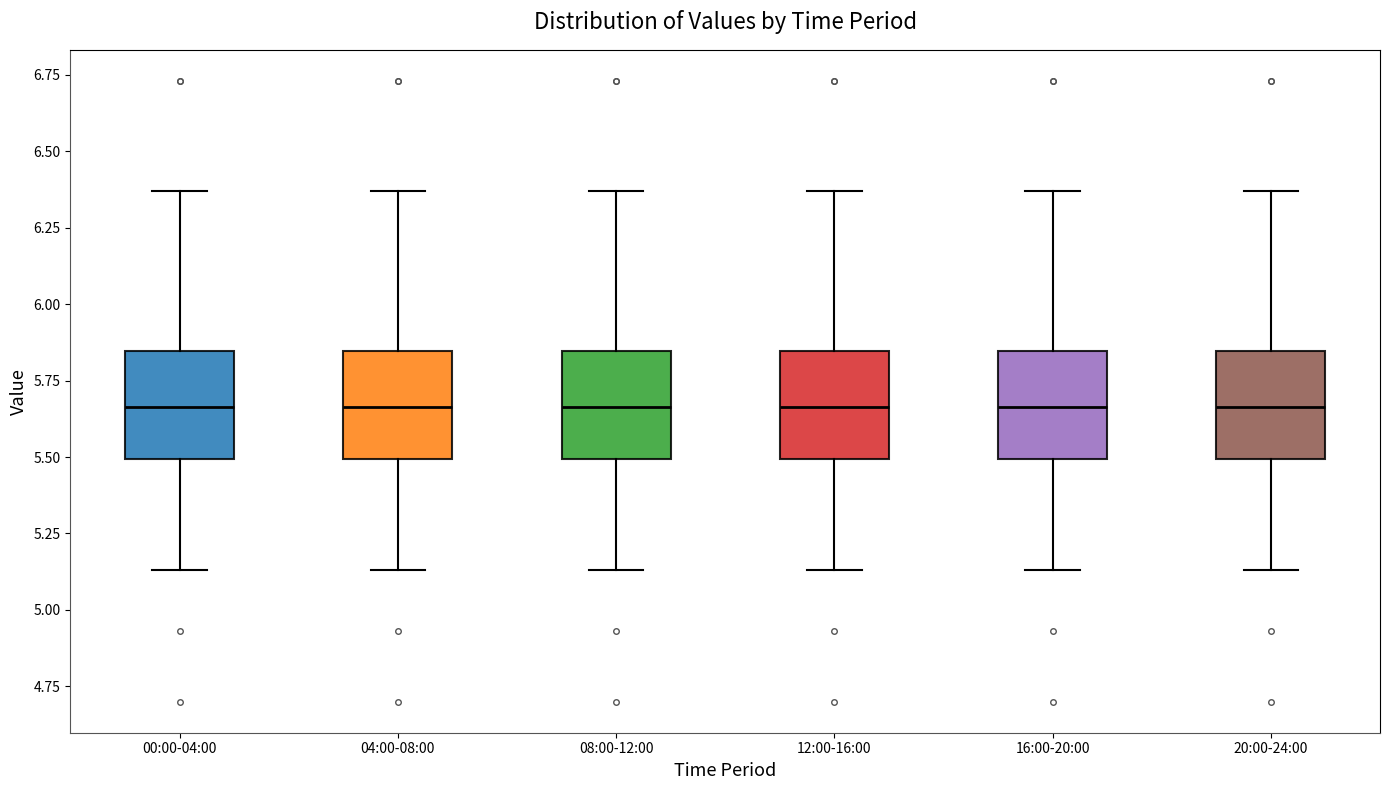

Reading left to right, transcribe this box plot: for each box, give where its median line is, the range the box spans, and where its two whiskers end, as read against the y-axis. The values are not printed on the chart, so give them approximately, as read against the axis.

00:00-04:00: median 5.65, box 5.50 to 5.85, whiskers 5.15 to 6.35
04:00-08:00: median 5.65, box 5.50 to 5.85, whiskers 5.15 to 6.35
08:00-12:00: median 5.65, box 5.50 to 5.85, whiskers 5.15 to 6.35
12:00-16:00: median 5.65, box 5.50 to 5.85, whiskers 5.15 to 6.35
16:00-20:00: median 5.65, box 5.50 to 5.85, whiskers 5.15 to 6.35
20:00-24:00: median 5.65, box 5.50 to 5.85, whiskers 5.15 to 6.35